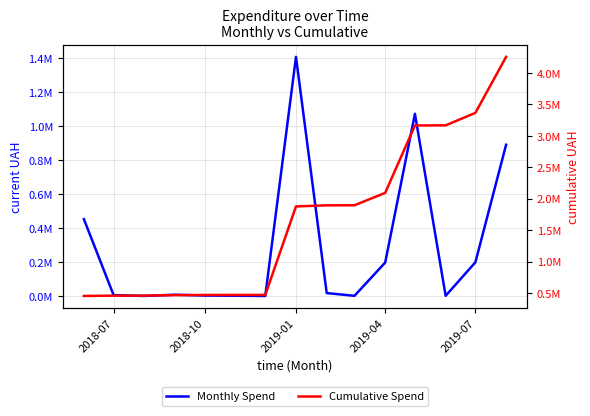

True or false: Monthly Spend has a value of 3148.1 at 2019-04.

False